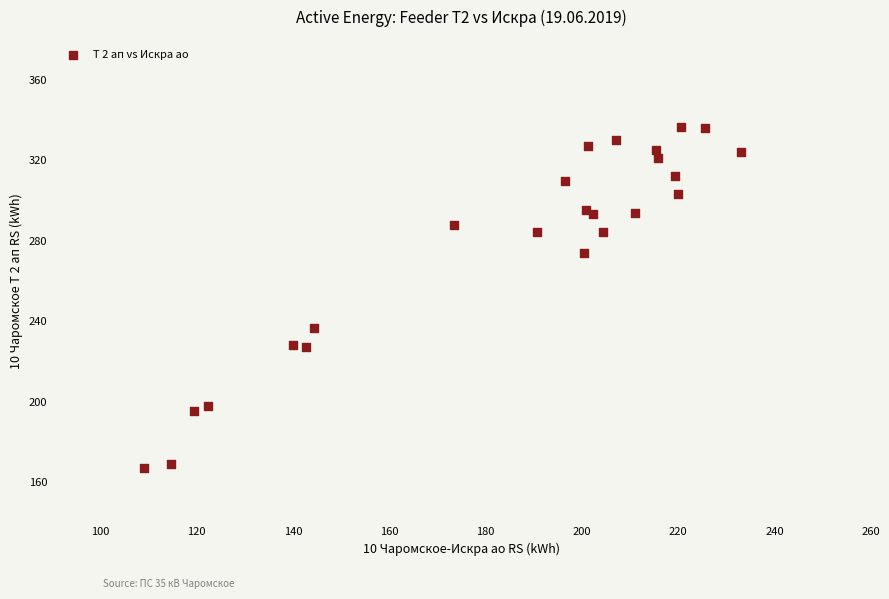

What Y value in the scatter plot is closest to 251?

236.8